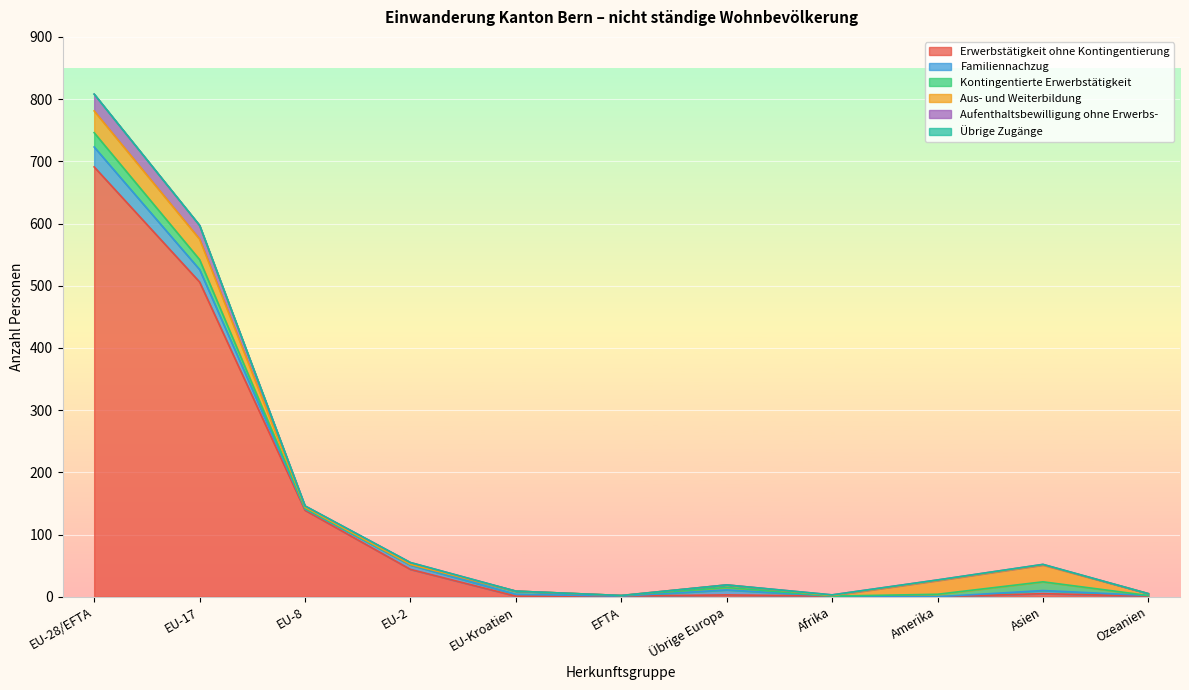

What are all the series names shown in the legend?

Erwerbstätigkeit ohne Kontingentierung, Familiennachzug, Kontingentierte Erwerbstätigkeit, Aus- und Weiterbildung, Aufenthaltsbewilligung ohne Erwerbs-, Übrige Zugänge